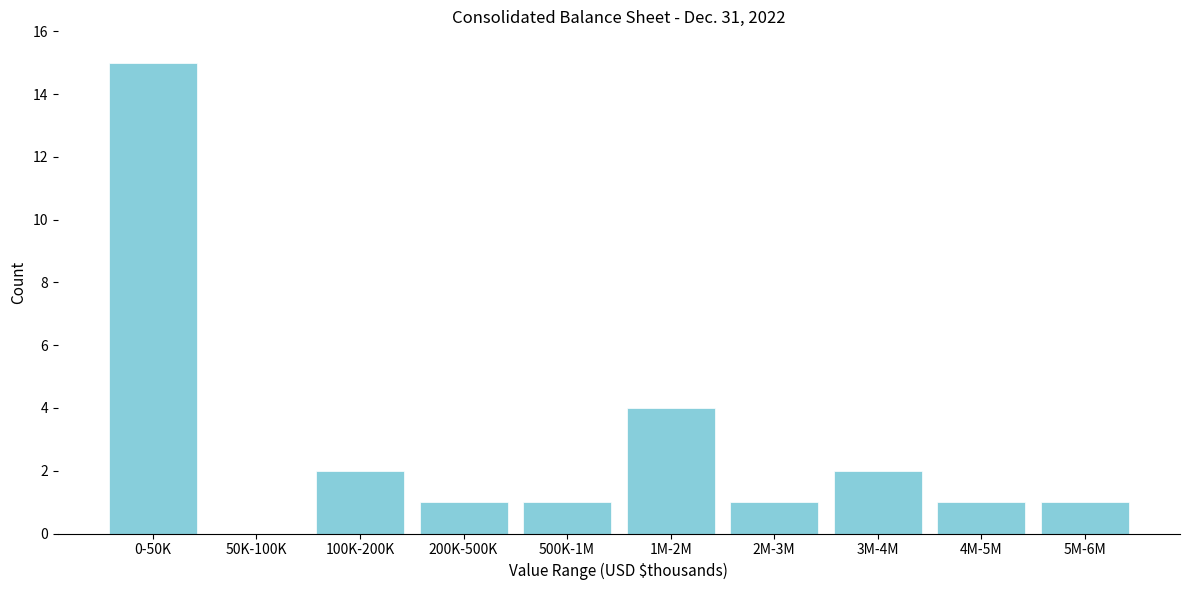

Reading right to left, list all the values displayed in this chart.

5M-6M=1	4M-5M=1	3M-4M=2	2M-3M=1	1M-2M=4	500K-1M=1	200K-500K=1	100K-200K=2	50K-100K=0	0-50K=15